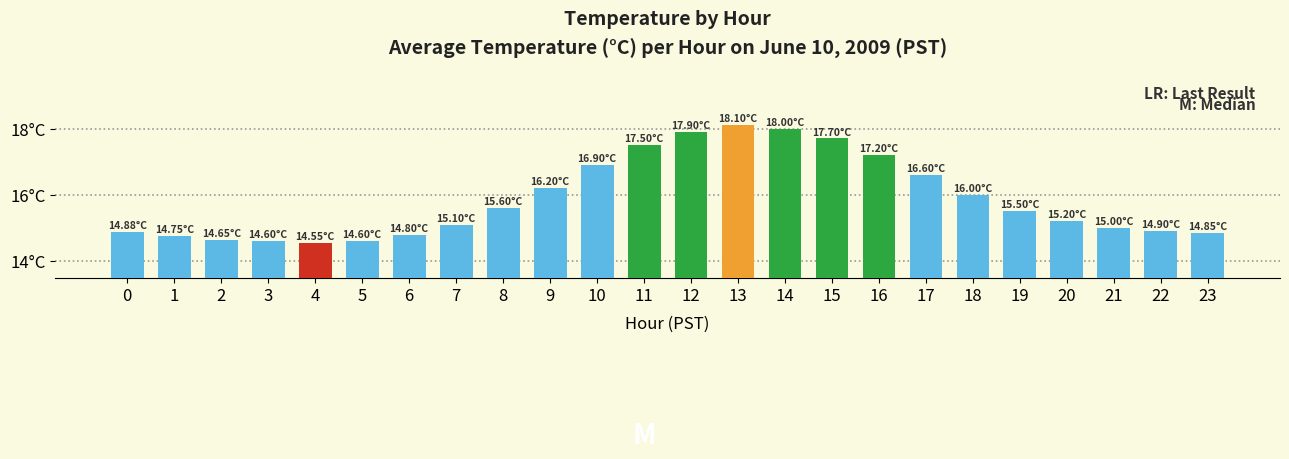

What is the value of the 6th bar from the left?

14.6